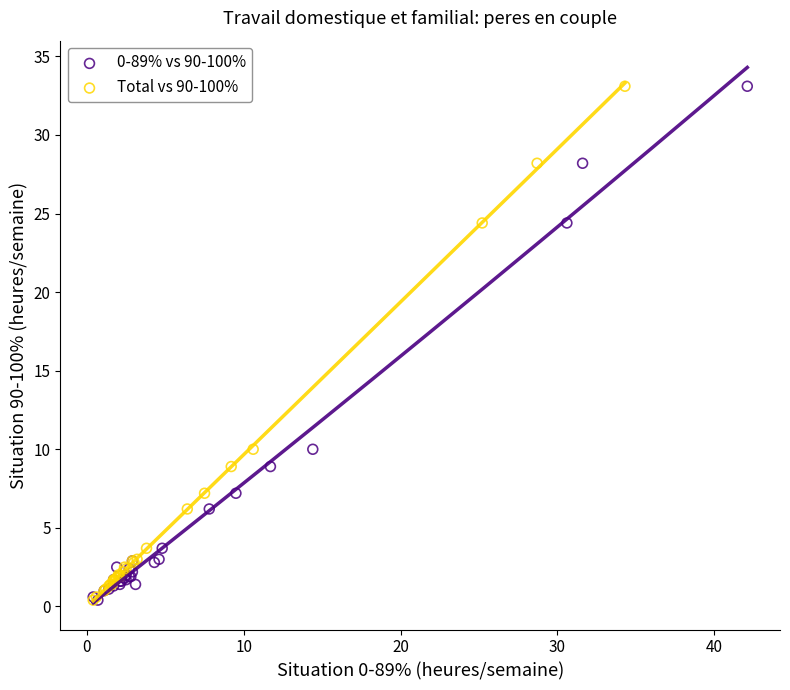

What are all the series names shown in the legend?

0-89% vs 90-100%, Total vs 90-100%